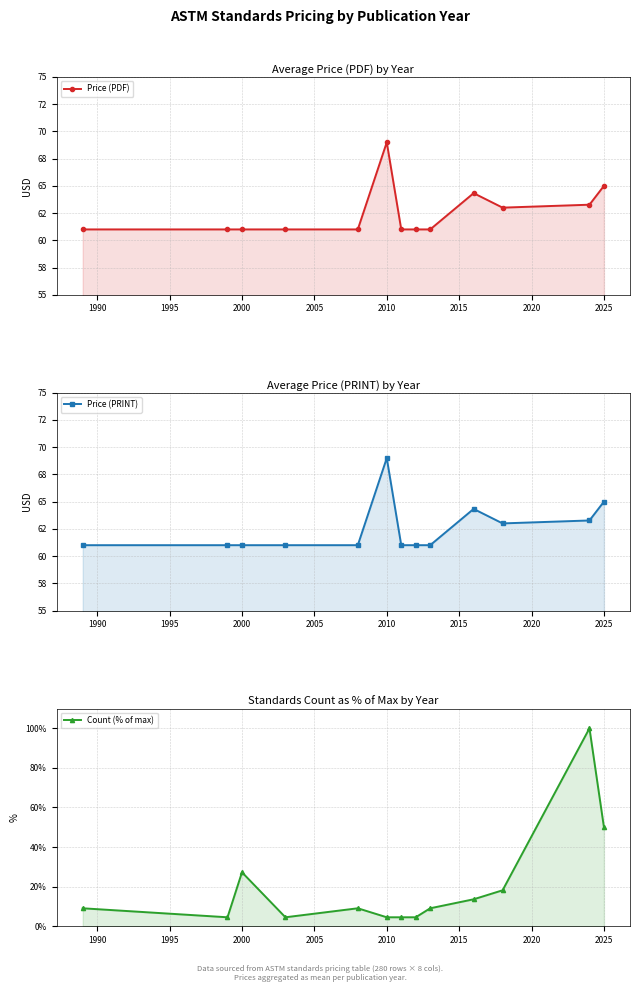

Which series has the largest range (max minus min)?

Count (% of max)